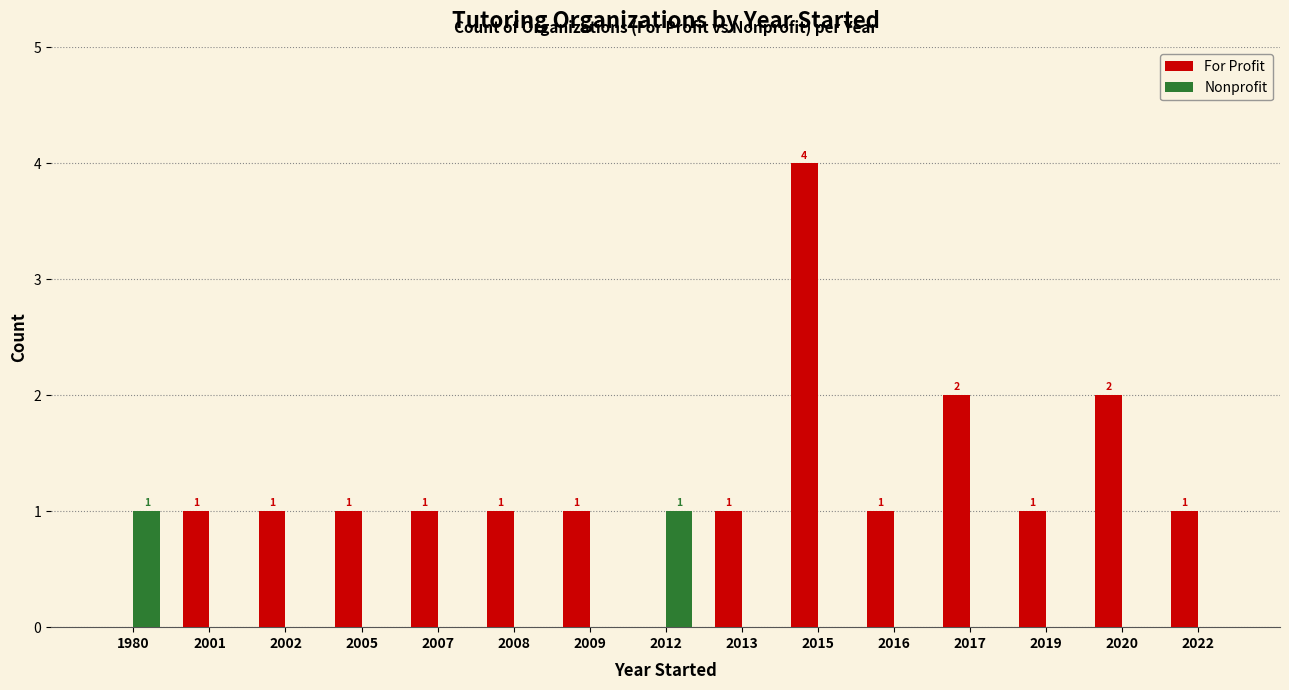

The Nonprofit series shows 0 at 2017. True or false?

True